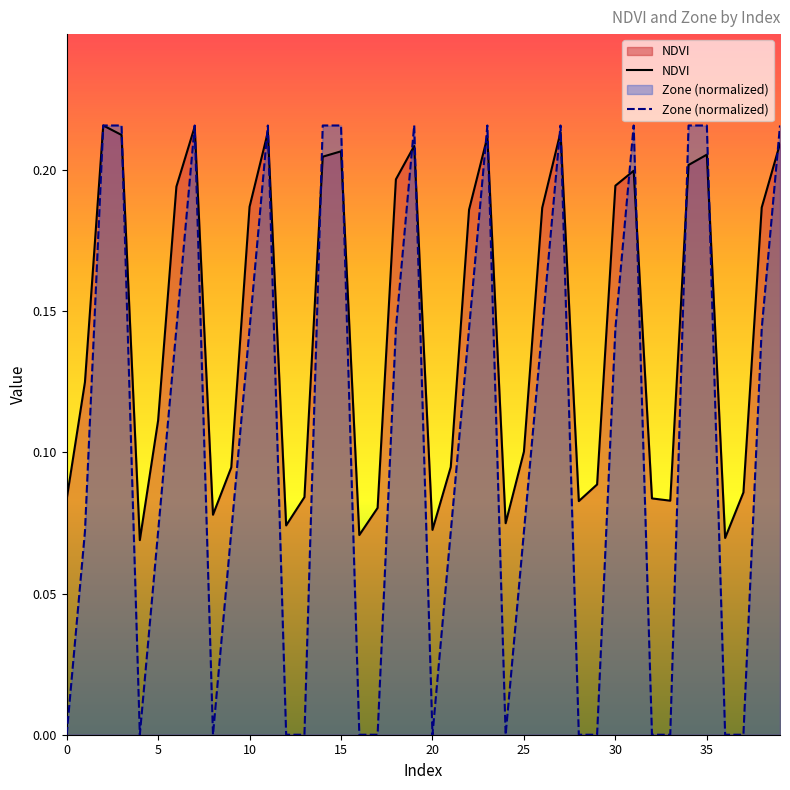

How many times do Zone (normalized) and NDVI cross each other?

18